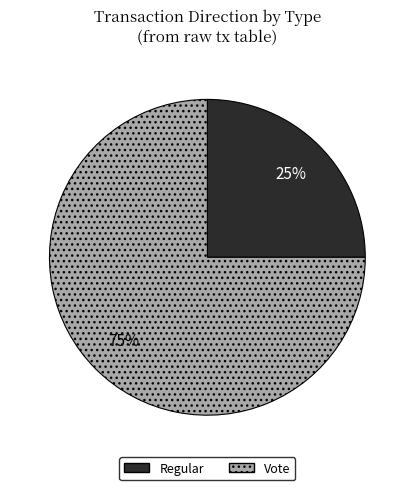

True or false: Regular accounts for 25% of the total.

True